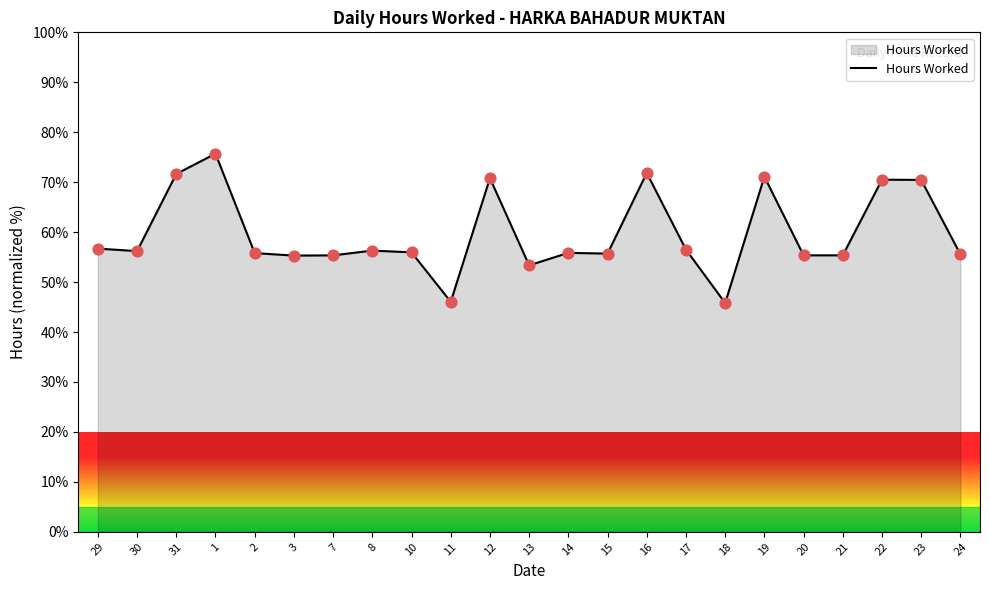

Approximately how many times larger is the value at 12 compared to 15?

1.3